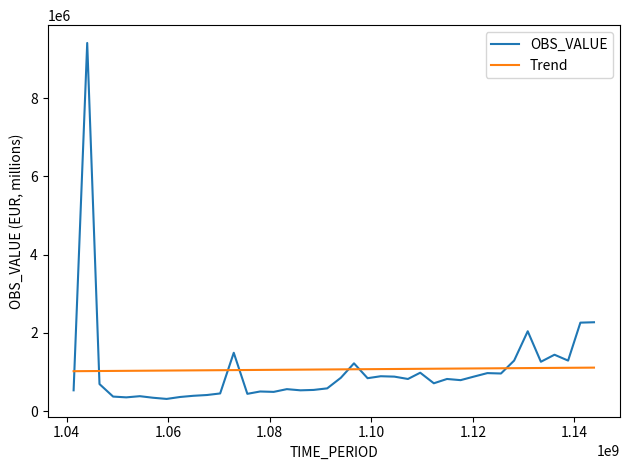

List the series in order of their peak value, highest first.

OBS_VALUE, Trend